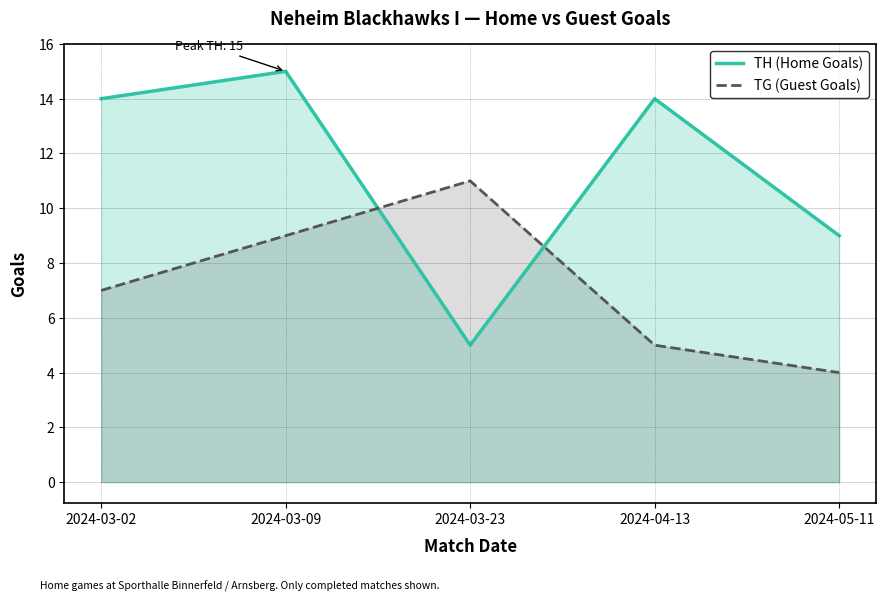

What is the difference between the second highest and second lowest values in the TG (Guest Goals) series?

4